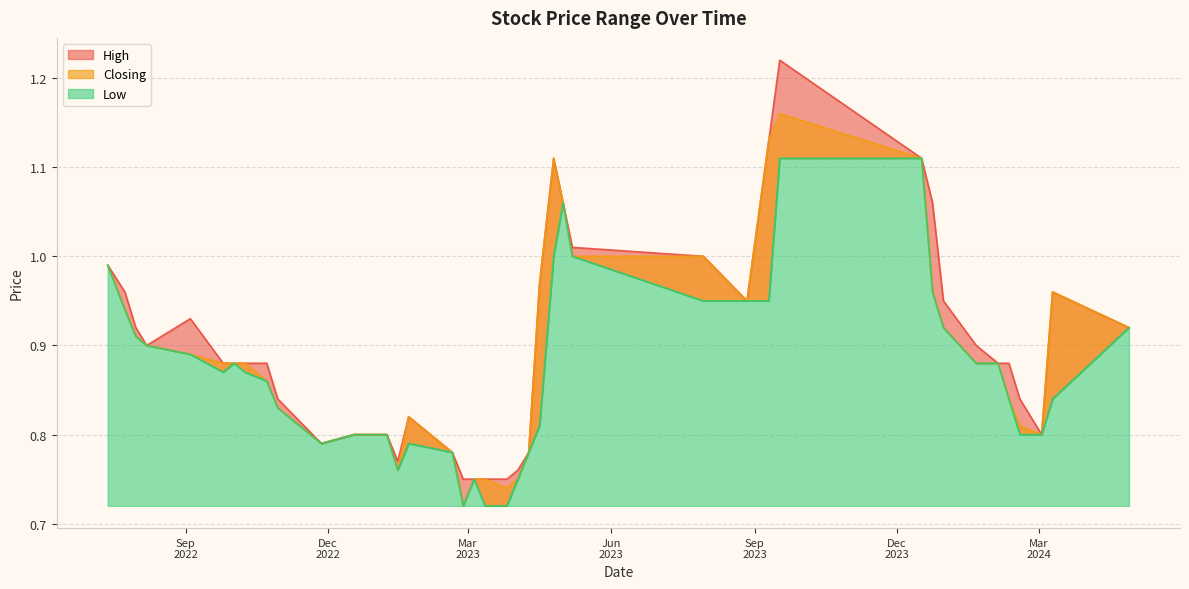

The High series shows 0.9 at 31/07/2022. True or false?

True